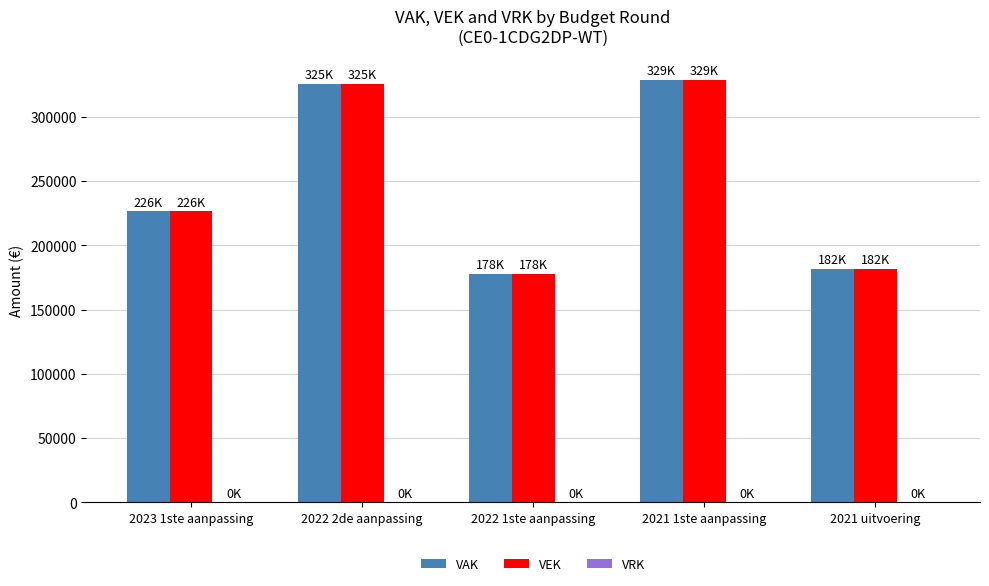

How many bars are there in each group?

2